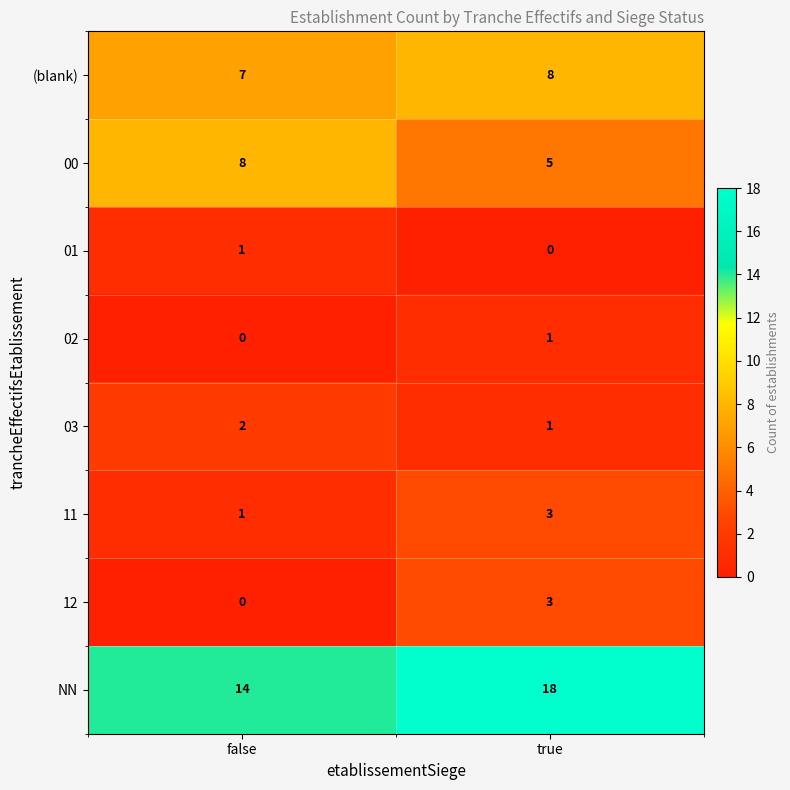

The value of 11 at true is 3. True or false?

True